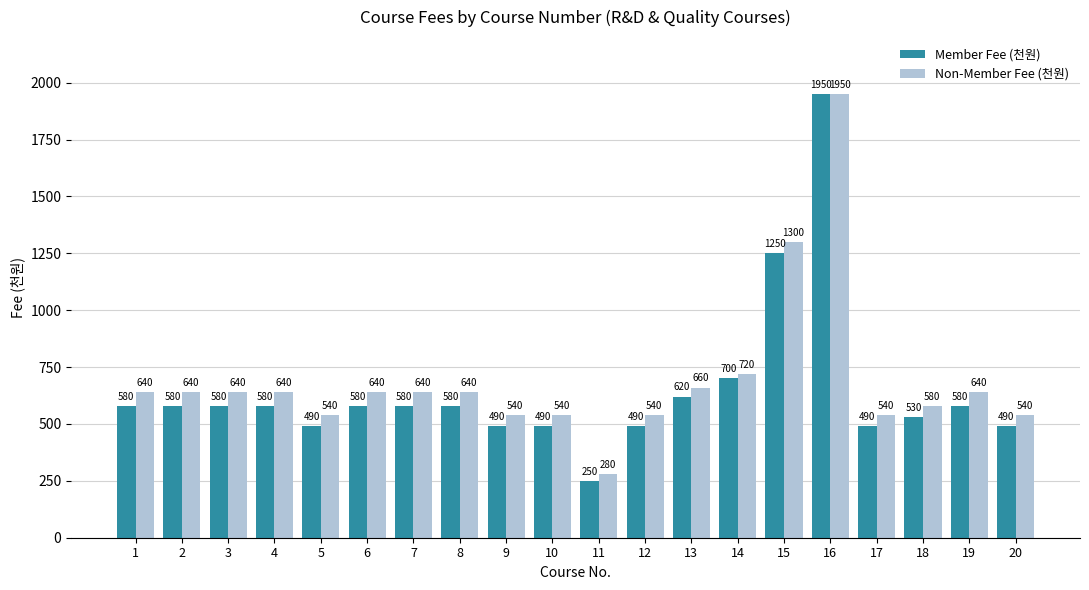

Rank the series by their average value, from lowest to highest.

Member Fee (천원), Non-Member Fee (천원)